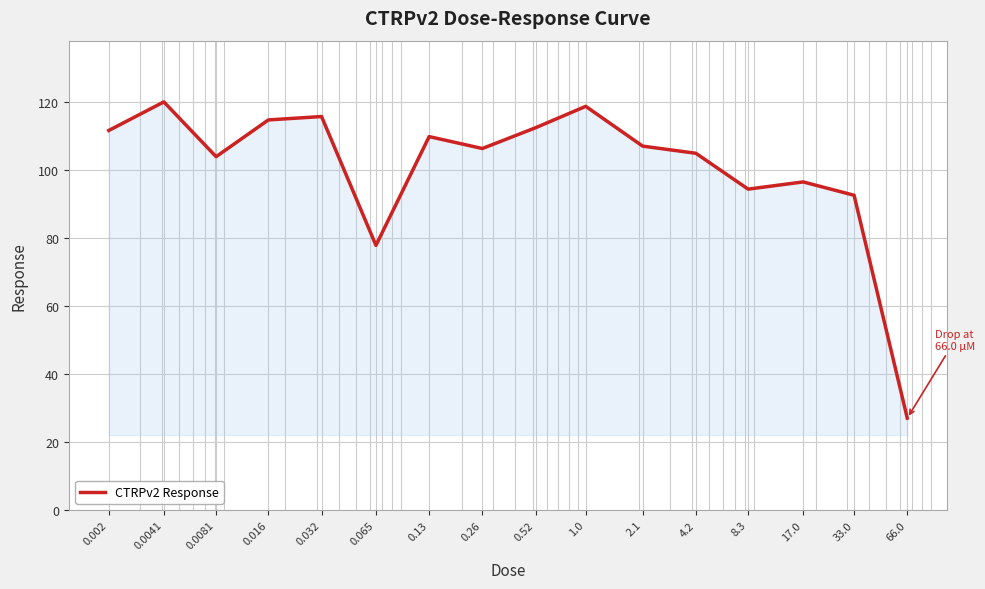

What is the maximum value shown in the chart?

120.0